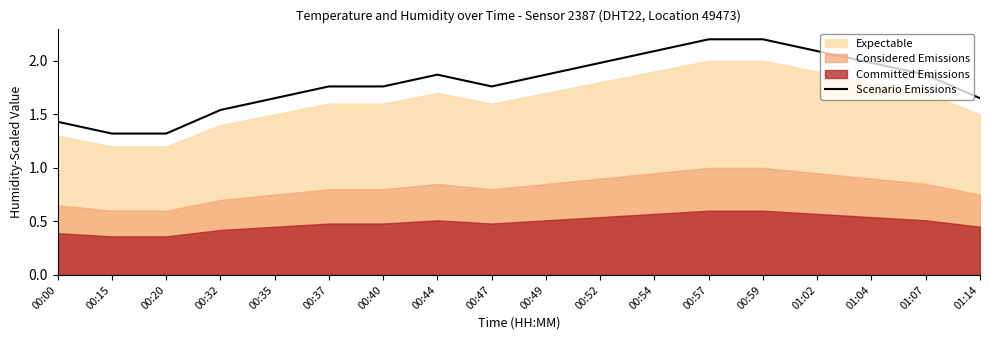

Where is the first local minimum?

00:47